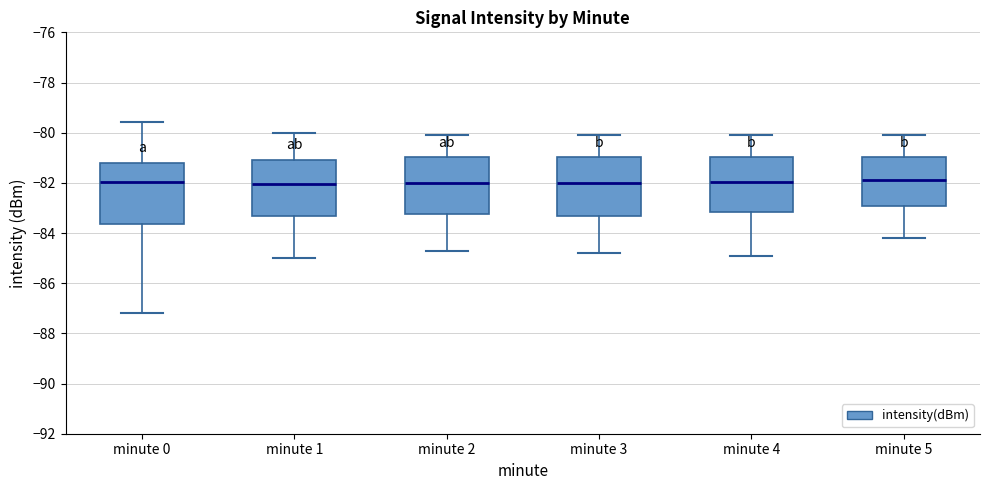

Reading left to right, transcribe this box plot: for each box, give where its median line is, the range the box spans, and where its two whiskers end, as read against the y-axis. The values are not printed on the chart, so give them approximately, as read against the axis.

minute 0: median -82.0, box -83.6 to -81.2, whiskers -87.2 to -79.6
minute 1: median -82.0, box -83.4 to -81.0, whiskers -85.0 to -80.0
minute 2: median -82.0, box -83.2 to -81.0, whiskers -84.6 to -80.0
minute 3: median -82.0, box -83.4 to -81.0, whiskers -84.8 to -80.0
minute 4: median -82.0, box -83.2 to -81.0, whiskers -84.8 to -80.0
minute 5: median -81.8, box -83.0 to -81.0, whiskers -84.2 to -80.0